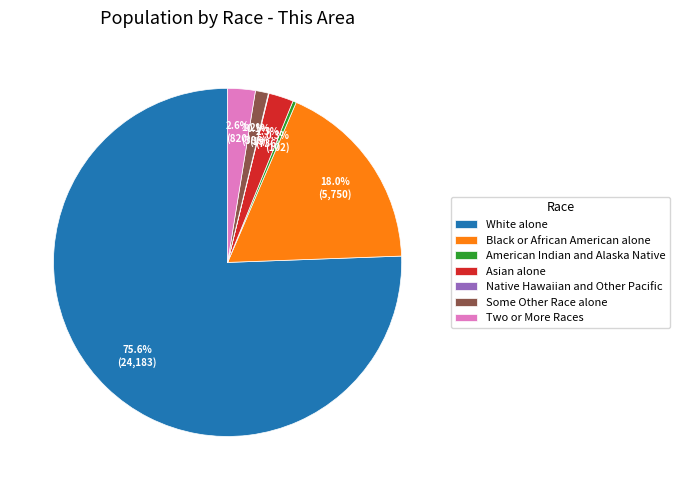

Does Black or African American alone represent more than half of the total?

No